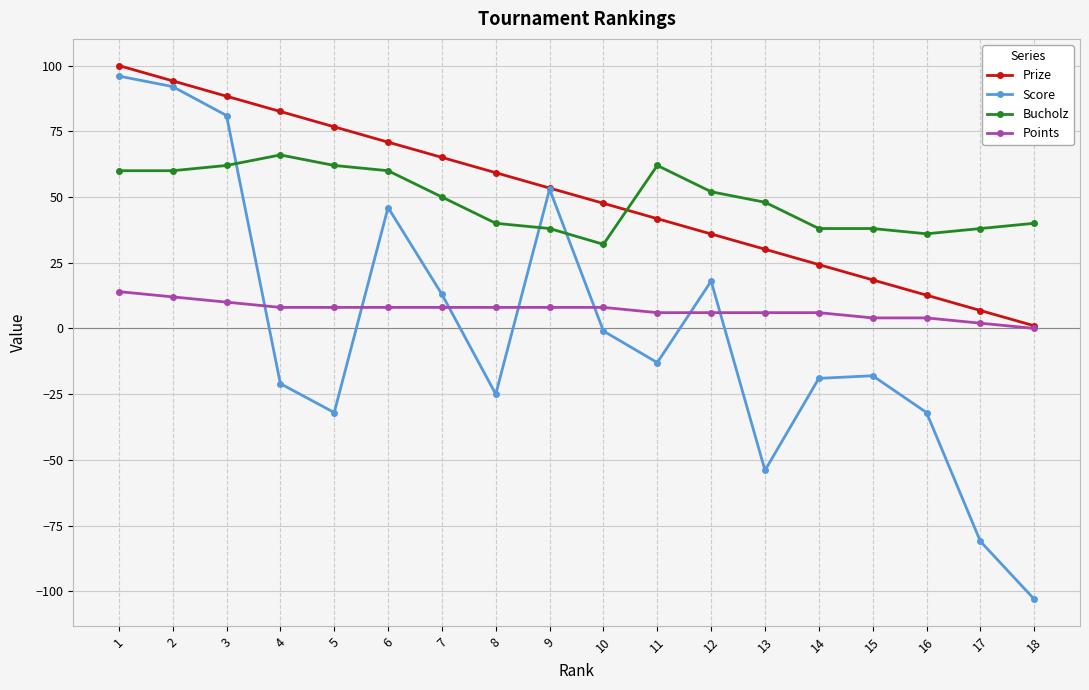

Reading left to right, what are all the values shown in this chart?

Prize: 1=100.0	2=94.2	3=88.3	4=82.5	5=76.7	6=70.9	7=65.1	8=59.2	9=53.4	10=47.6	11=41.8	12=35.9	13=30.1	14=24.3	15=18.5	16=12.7	17=6.8	18=1.0
Score: 1=96.0	2=92.0	3=81.0	4=-21.0	5=-32.0	6=46.0	7=13.0	8=-25.0	9=53.0	10=-1.0	11=-13.0	12=18.0	13=-54.0	14=-19.0	15=-18.0	16=-32.0	17=-81.0	18=-103.0
Bucholz: 1=60.0	2=60.0	3=62.0	4=66.0	5=62.0	6=60.0	7=50.0	8=40.0	9=38.0	10=32.0	11=62.0	12=52.0	13=48.0	14=38.0	15=38.0	16=36.0	17=38.0	18=40.0
Points: 1=14.0	2=12.0	3=10.0	4=8.0	5=8.0	6=8.0	7=8.0	8=8.0	9=8.0	10=8.0	11=6.0	12=6.0	13=6.0	14=6.0	15=4.0	16=4.0	17=2.0	18=0.0